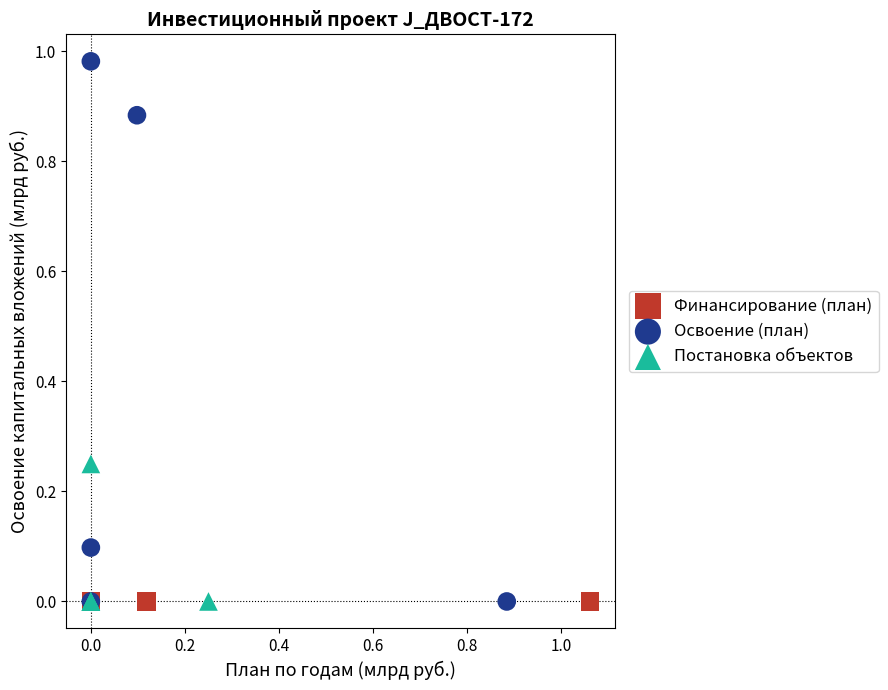

Which series reaches the maximum Y coordinate?

Освоение (план)